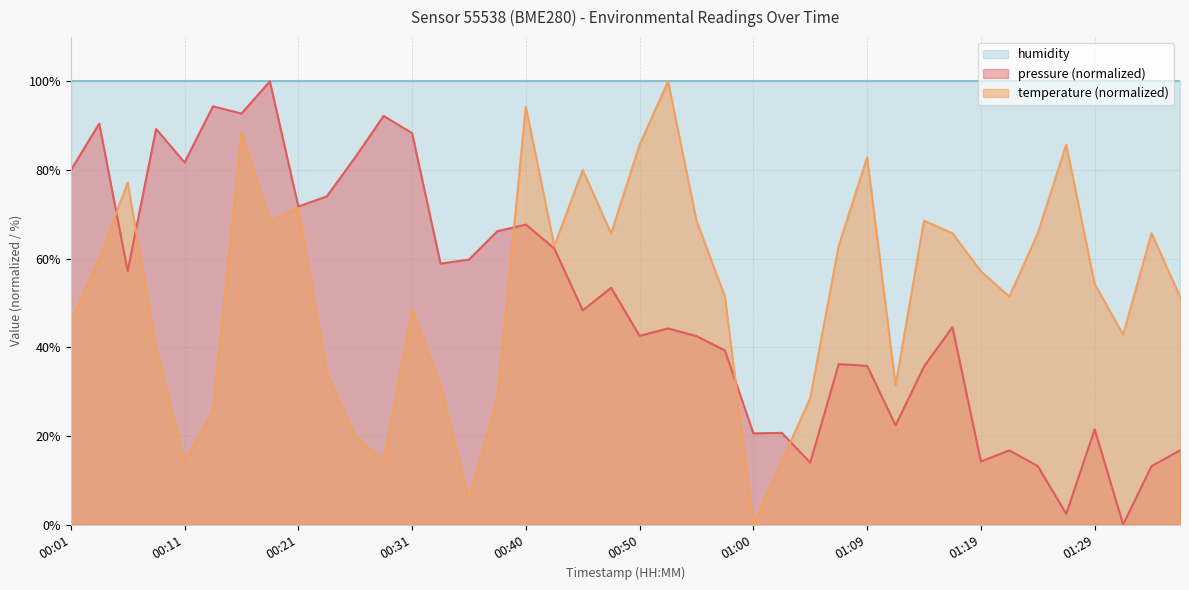

What is the label of the 17th point from the right?

00:57